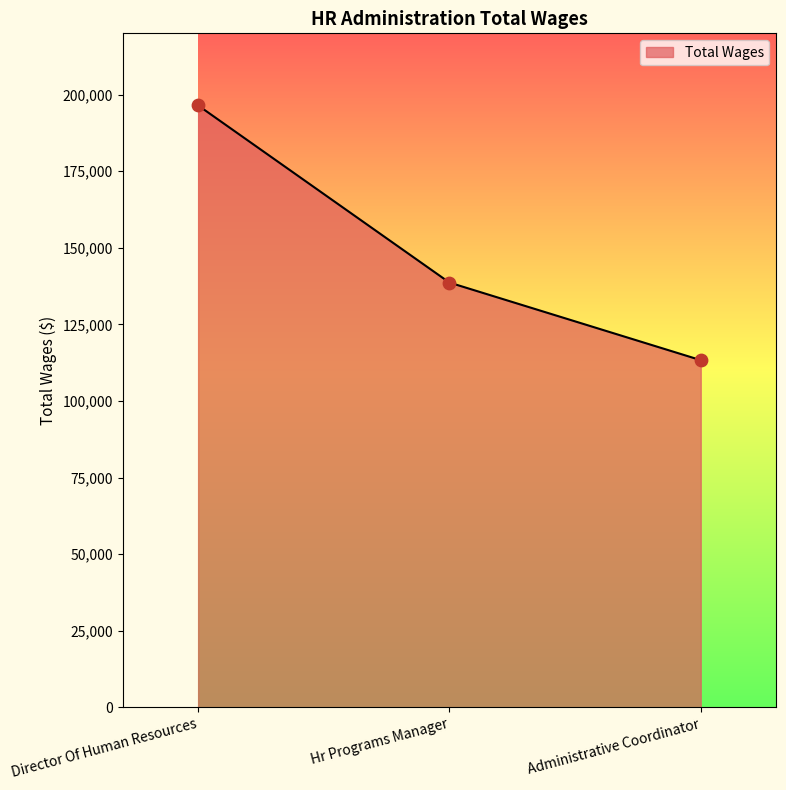

Approximately how many times larger is the value at Administrative Coordinator compared to Director Of Human Resources?

0.6